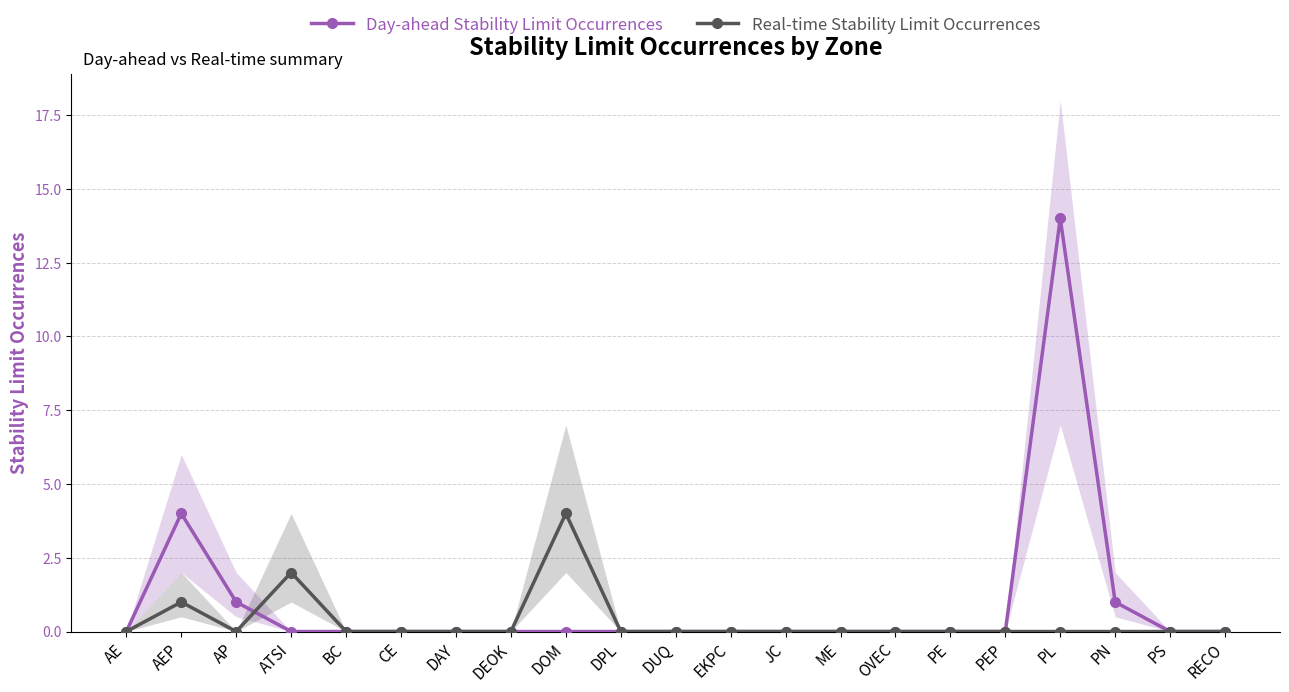

What is the approximate value of Day-ahead Stability Limit Occurrences at AEP, to the nearest 5?

5